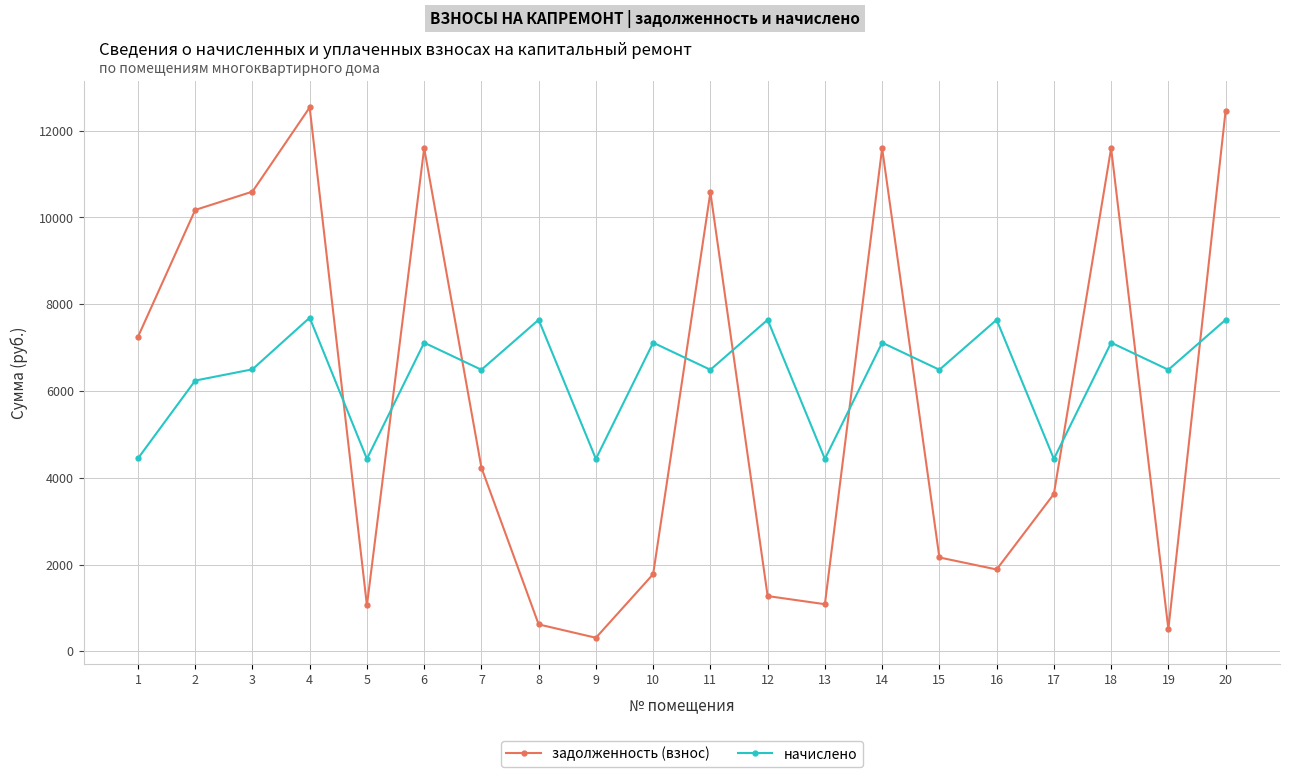

What is the difference between the задолженность (взнос) values at 5 and 19?

545.3